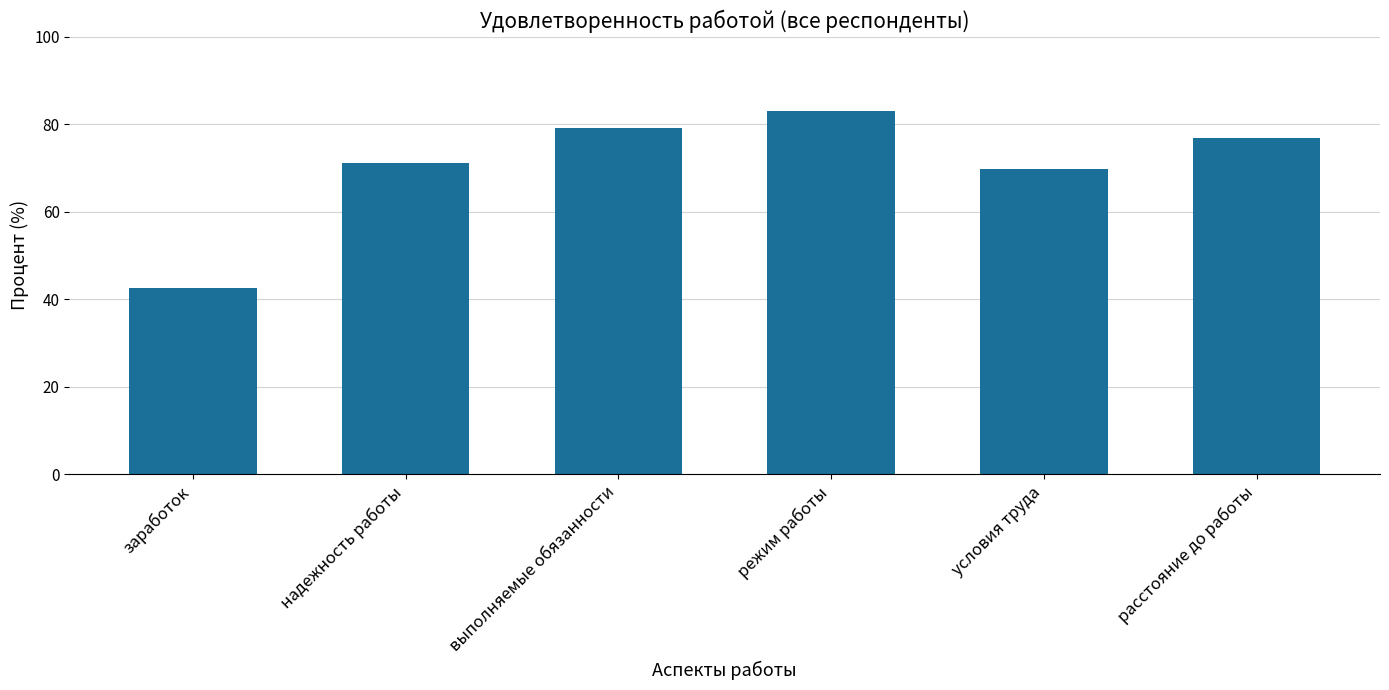

What is the sum of all values?

422.4